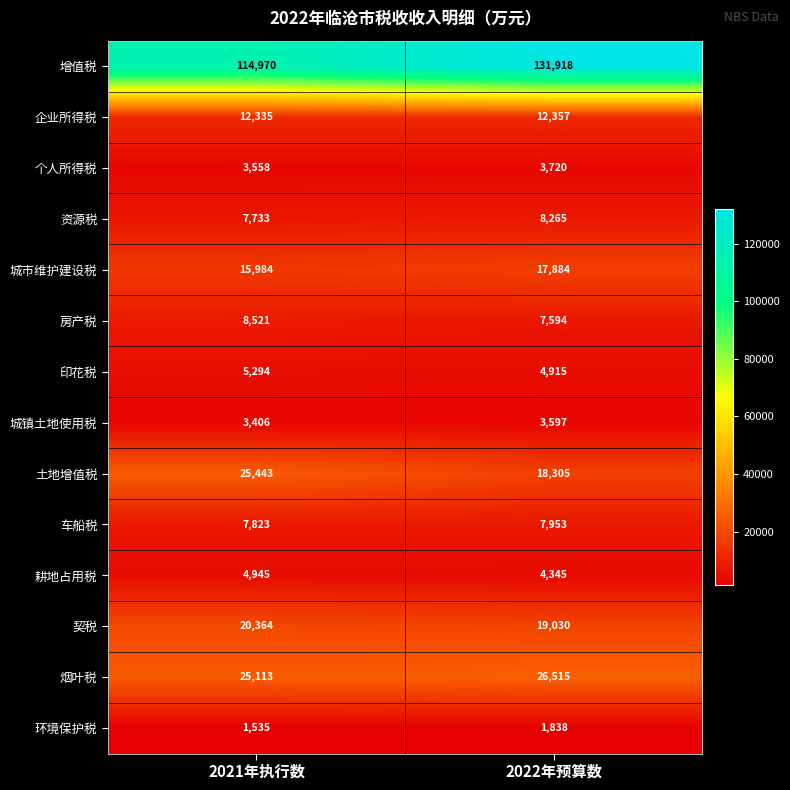

Reading left to right, extract all data points from this chart.

增值税: 114970	131918
企业所得税: 12335	12357
个人所得税: 3558	3720
资源税: 7733	8265
城市维护建设税: 15984	17884
房产税: 8521	7594
印花税: 5294	4915
城镇土地使用税: 3406	3597
土地增值税: 25443	18305
车船税: 7823	7953
耕地占用税: 4945	4345
契税: 20364	19030
烟叶税: 25113	26515
环境保护税: 1535	1838